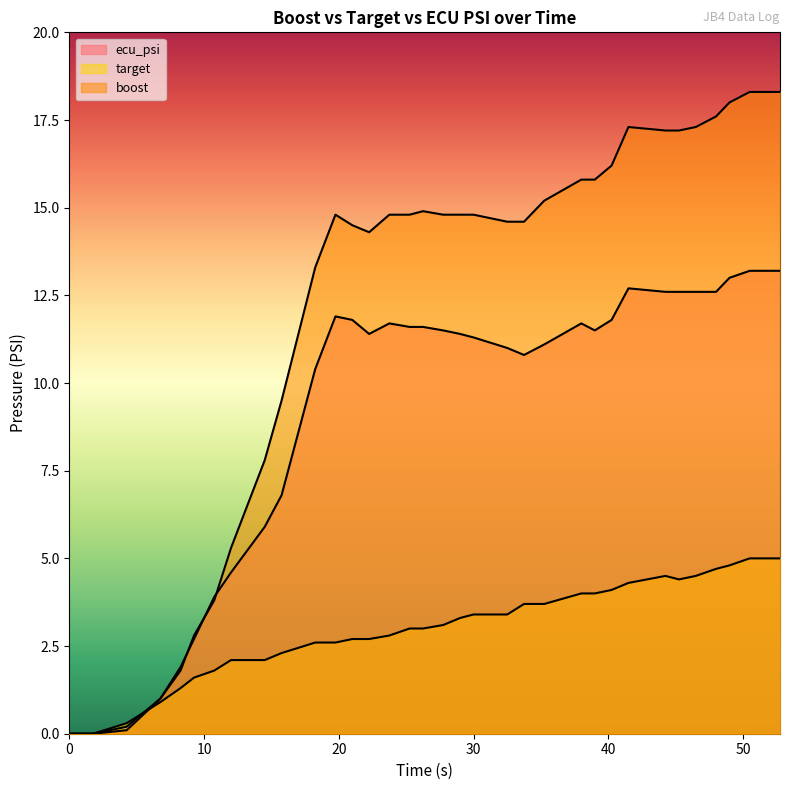

Does the chart have visible grid lines?

No